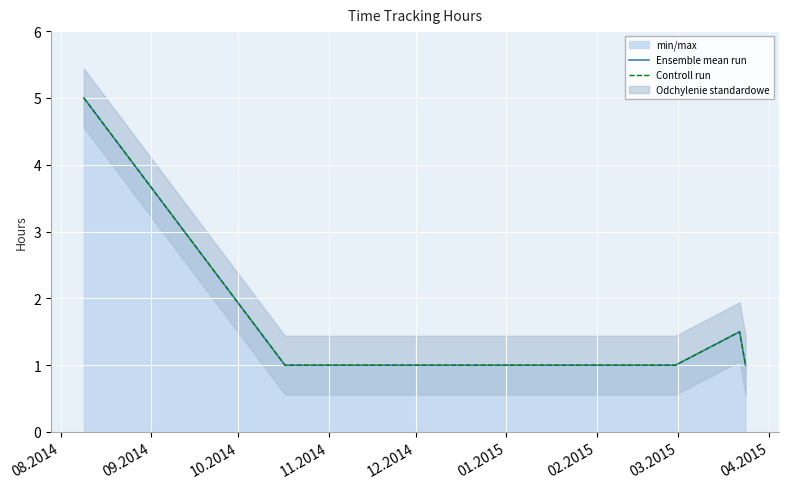

The value of Controll run at 01.2015 is 1.0. True or false?

True